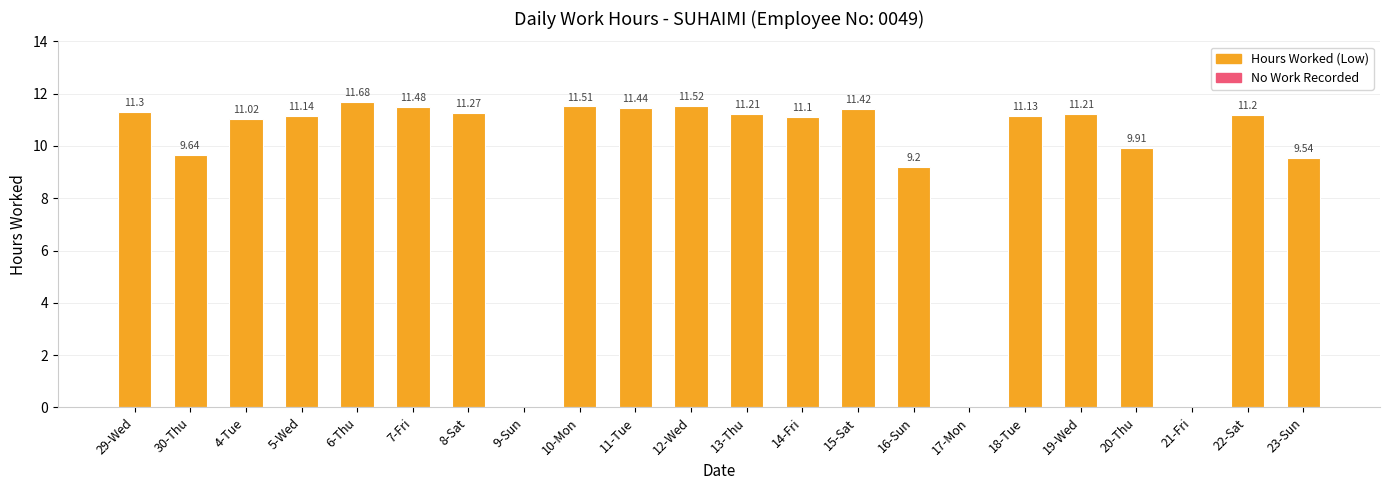

What is the sum of the values at 10-Mon and 17-Mon?

11.5